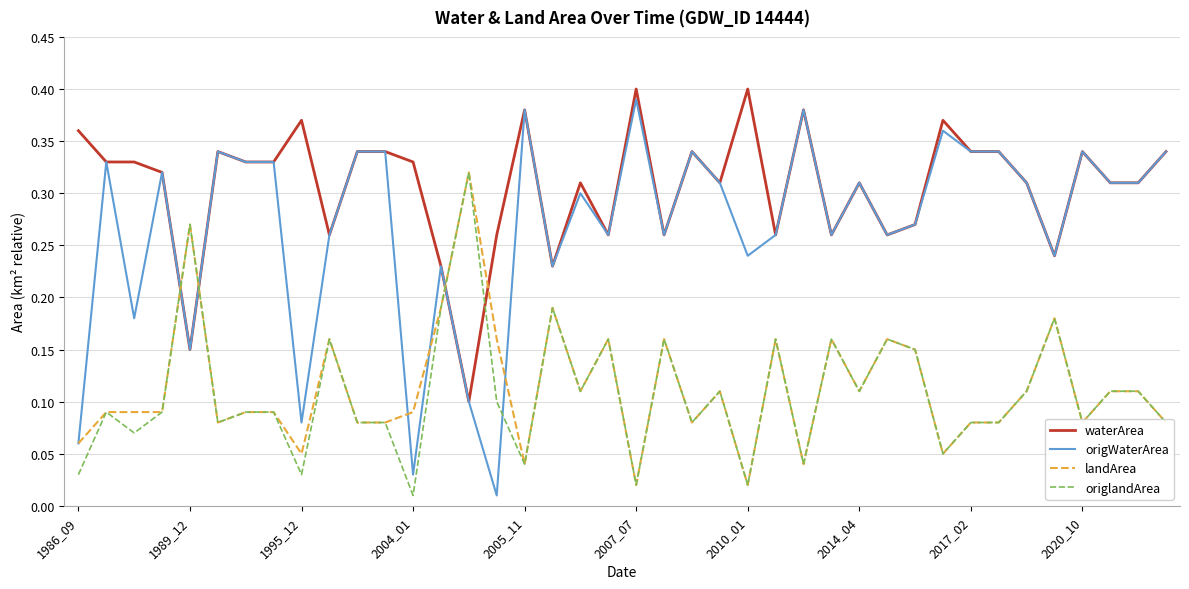

How many lines are shown in the chart?

4